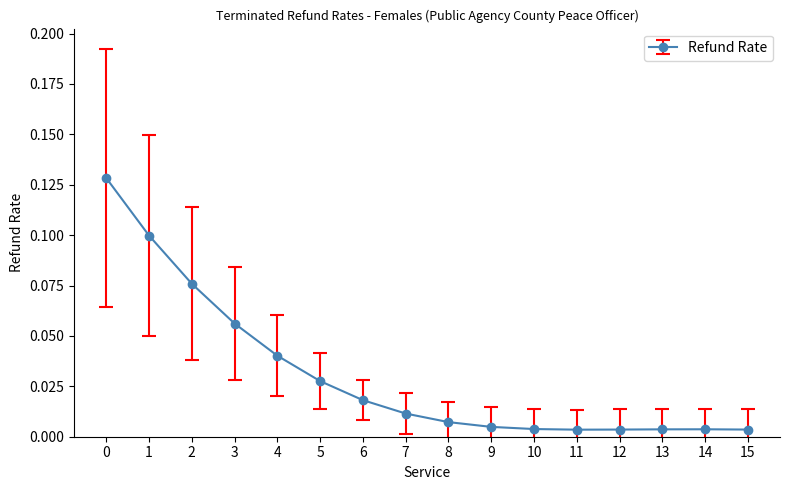

Does the chart display data point markers on the line(s)?

Yes